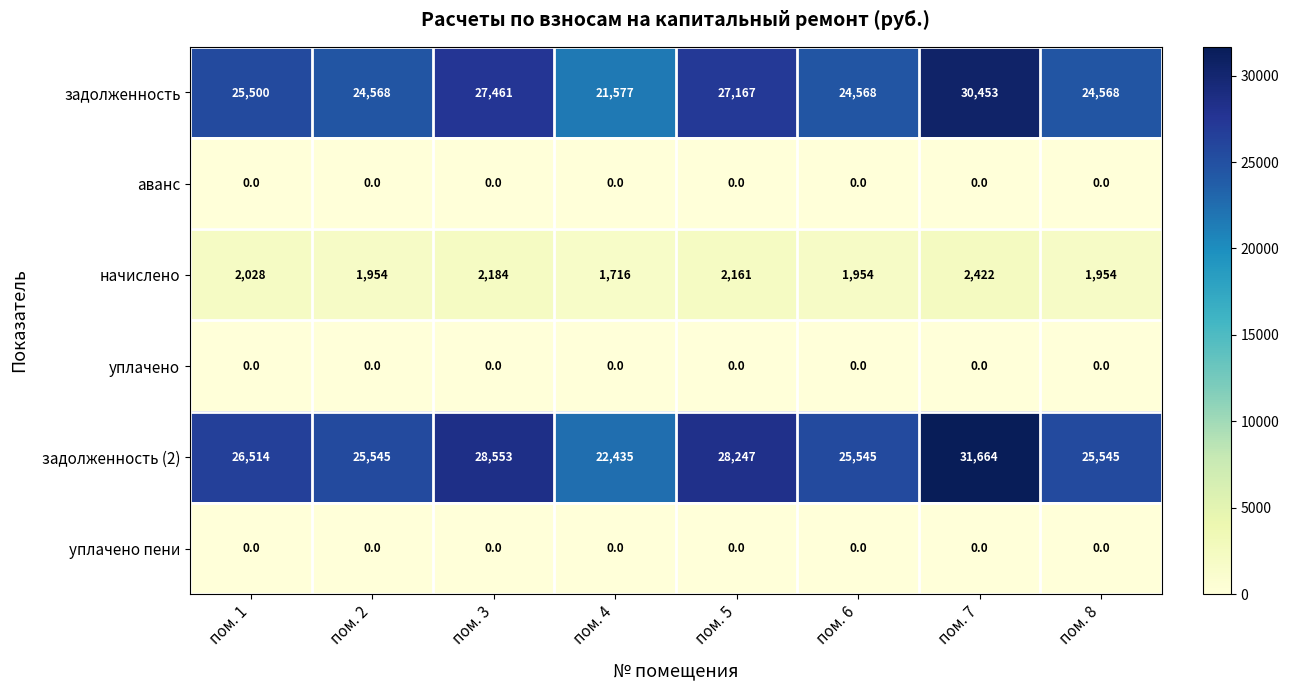

The value of аванс at пом. 1 is 0. True or false?

True